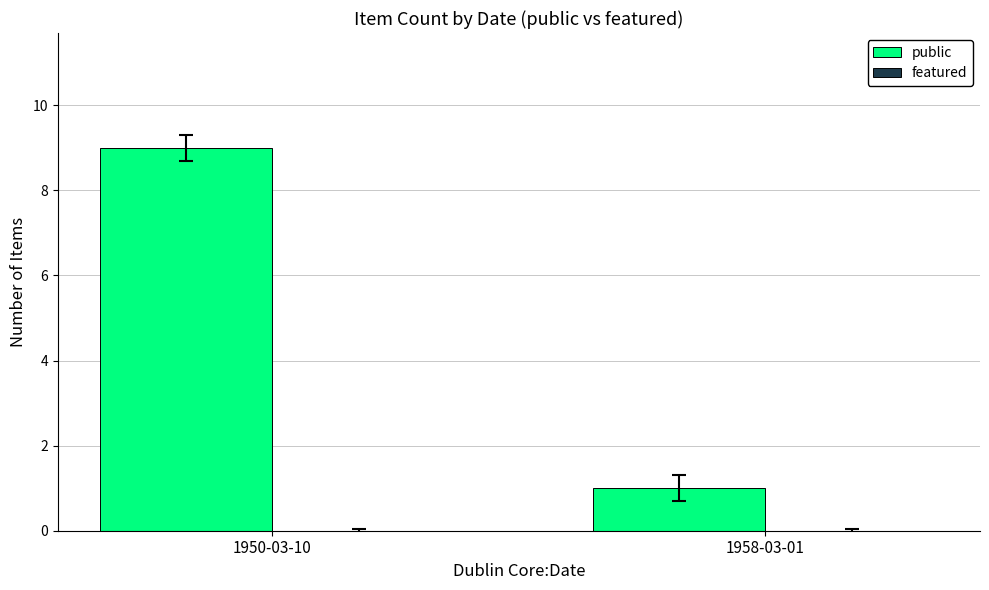

What is the maximum value shown in the chart?

9